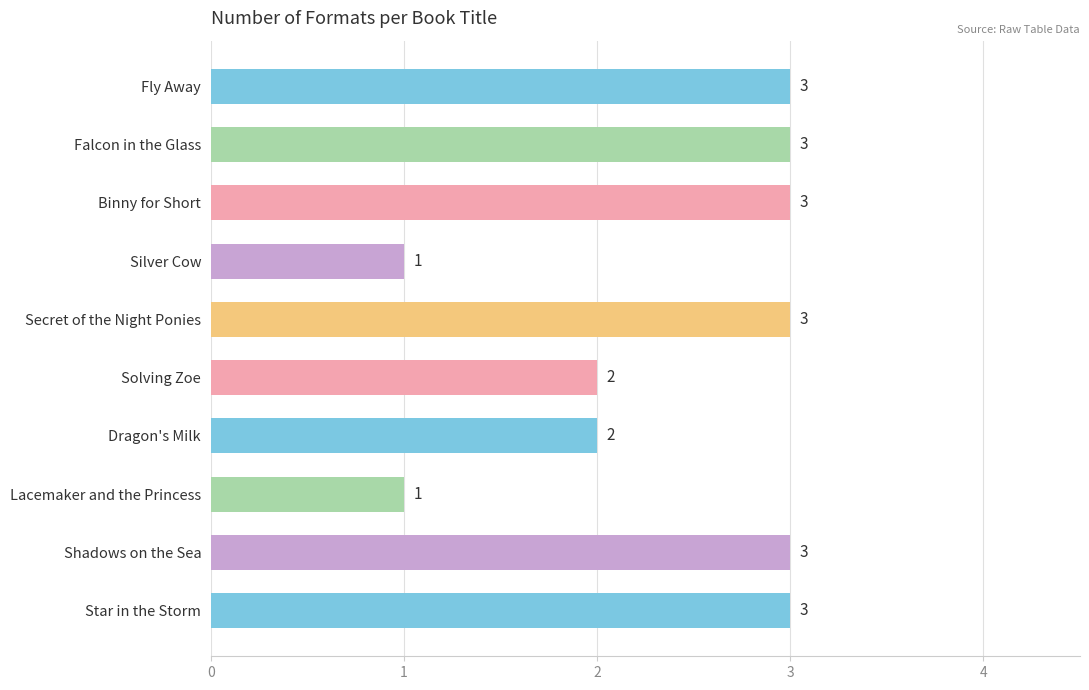

Count the values in the range 2 to 3.

8